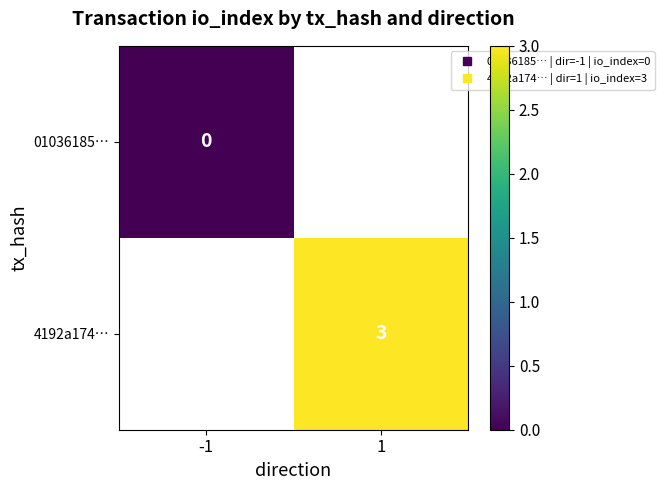

List the series in order of their peak value, lowest first.

01036185…, 4192a174…